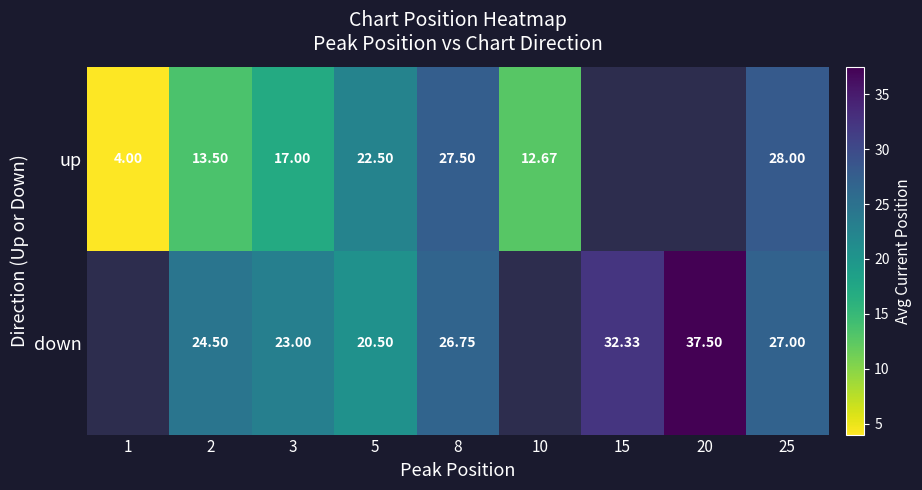

At which category does the chart reach its minimum across all series?

1